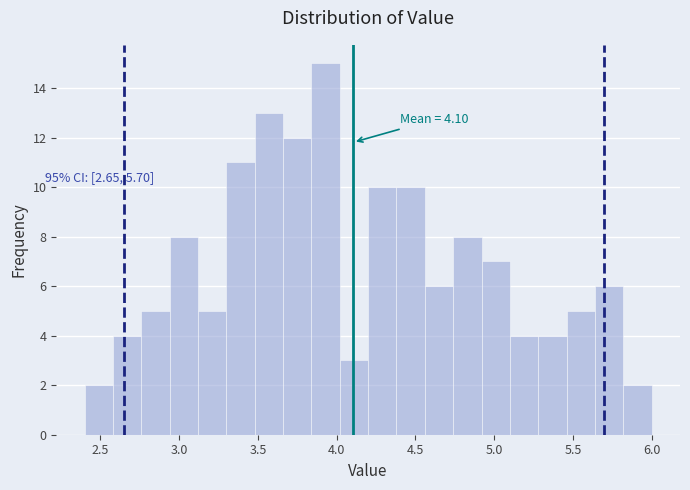

Read against the x-axis, roughly where is the centre of the tallest bar?

3.95